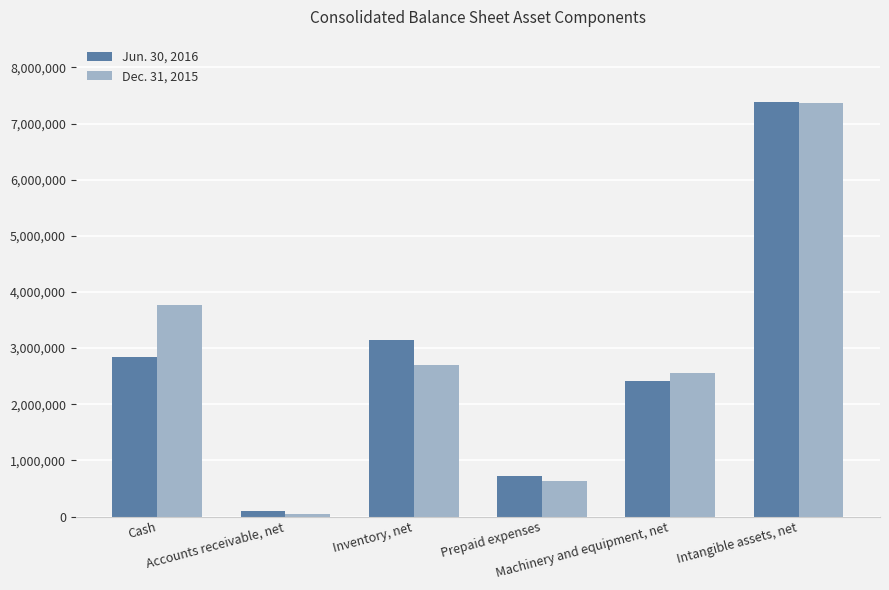

What is the label of the 3rd bar from the right?

Prepaid expenses